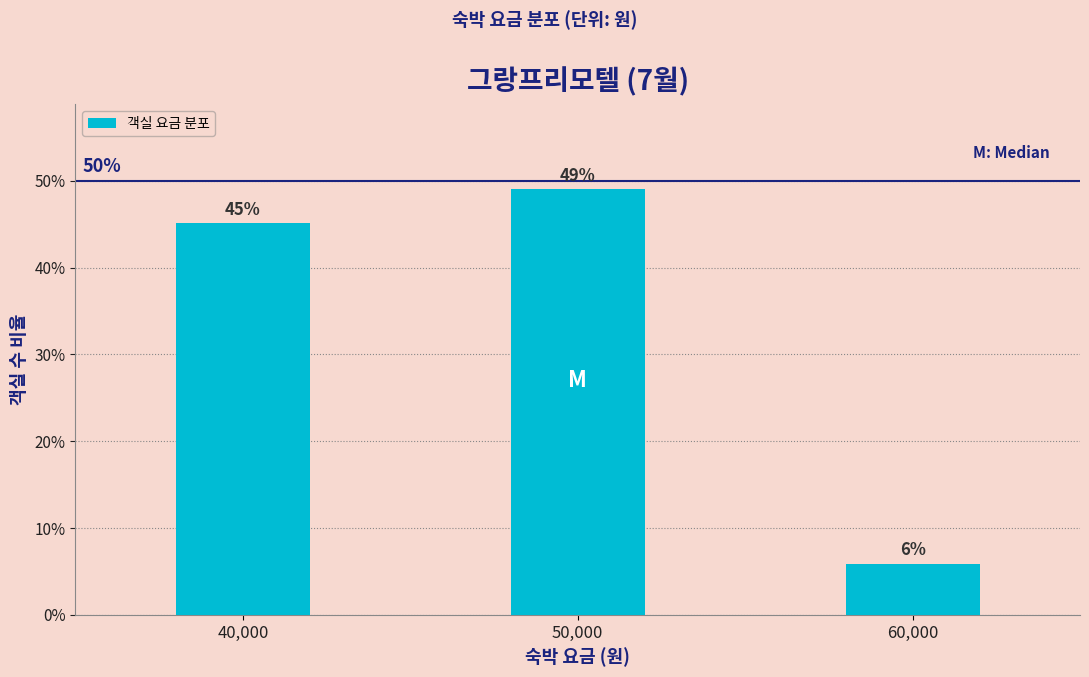

Rank the categories by value from lowest to highest.

60,000, 40,000, 50,000